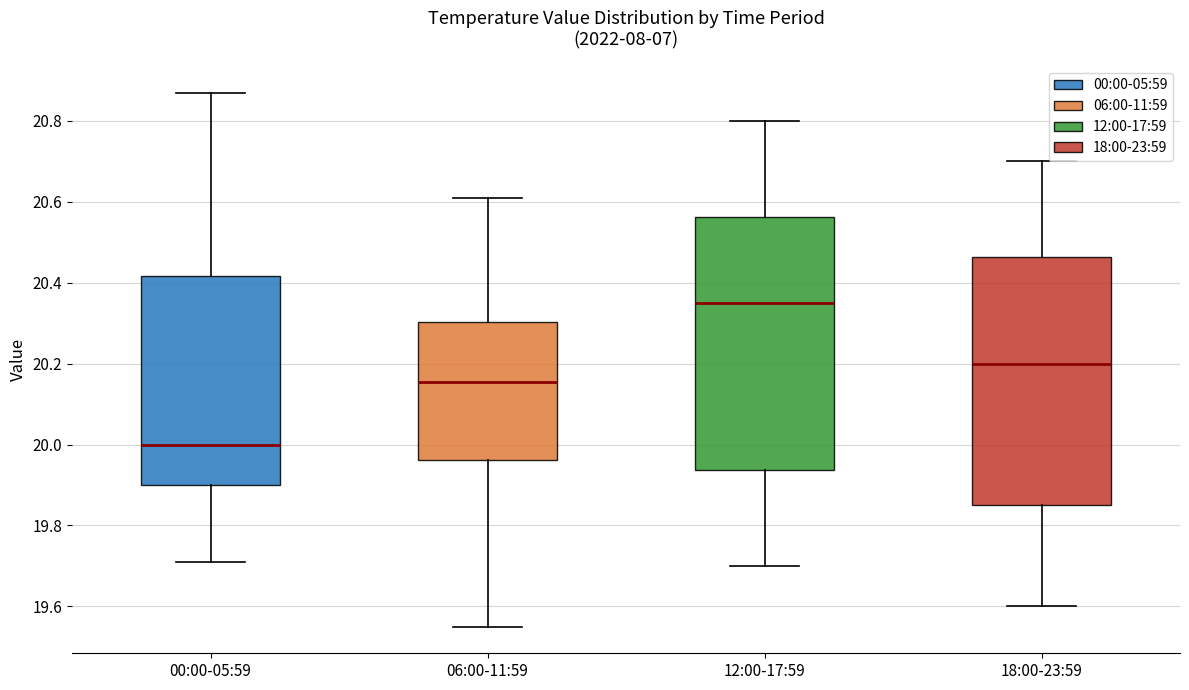

Where does the lower whisker of the box for 18:00-23:59 end on the y-axis? The values are not printed on the chart, so give them approximately, as read against the axis.

19.60